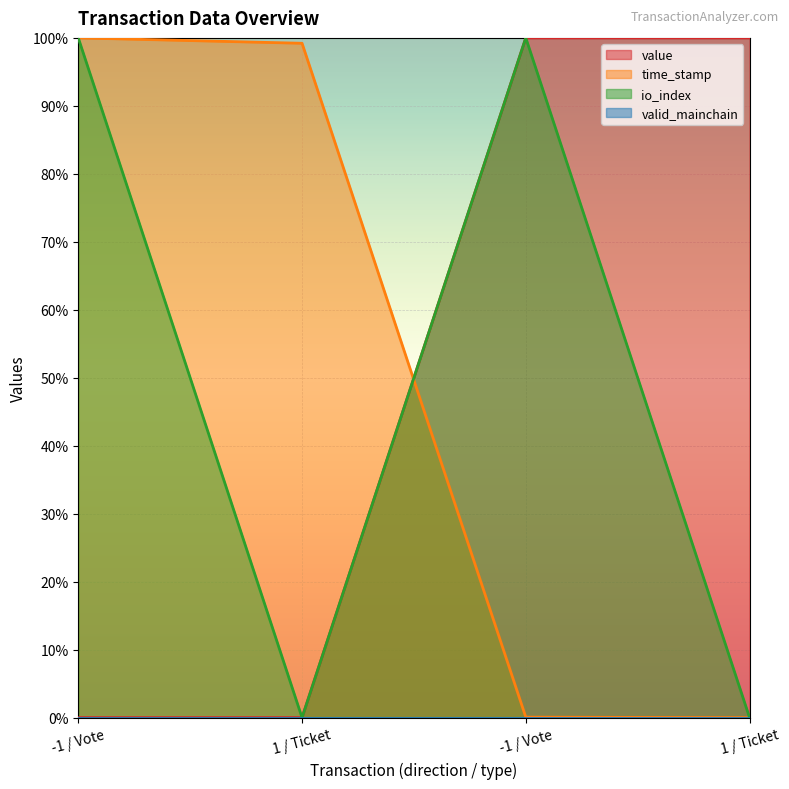

Which category has the highest value in the value series?

-1 / Vote